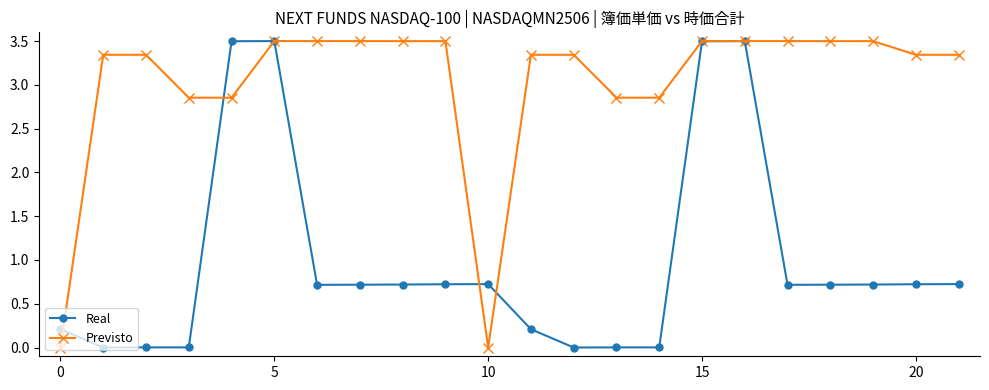

True or false: Previsto and Real intersect in this chart.

True